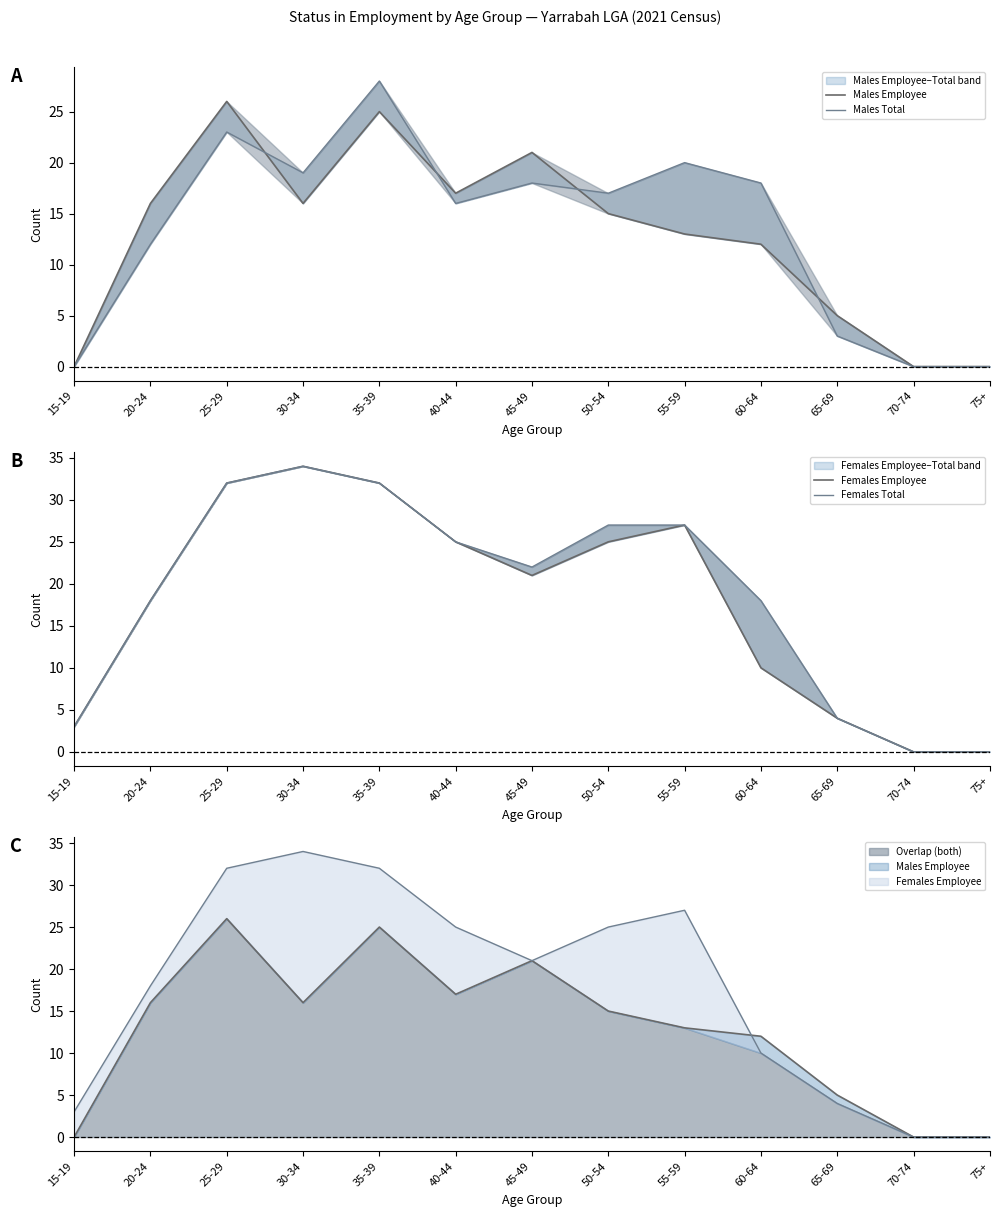

What is the sum of all Females Total values?

242